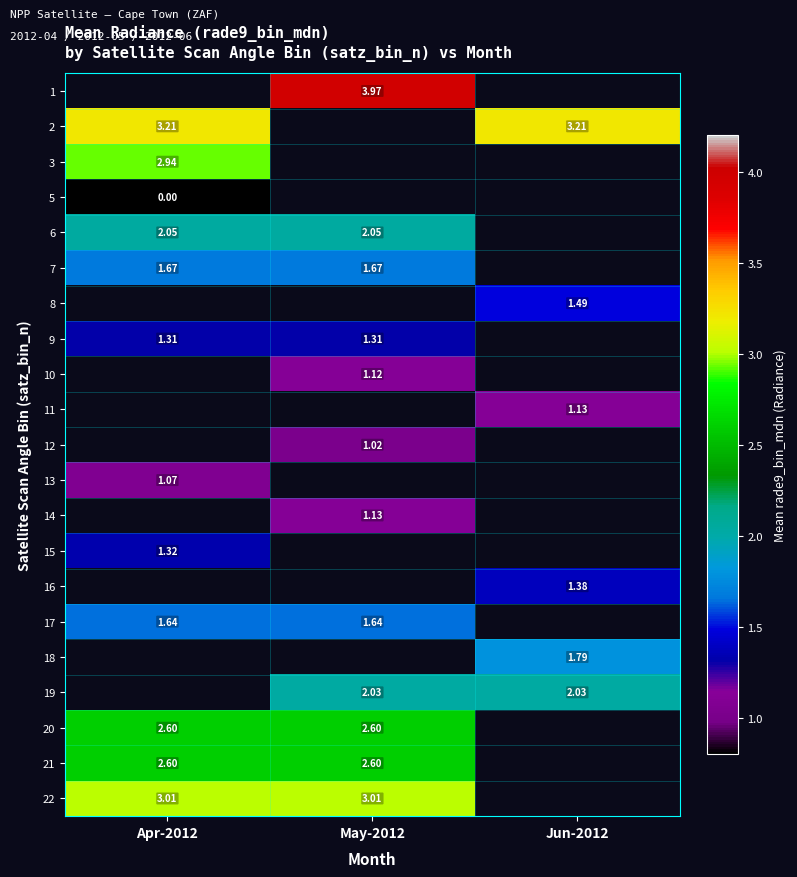

Between Jun-2012 and May-2012, which is larger?

May-2012